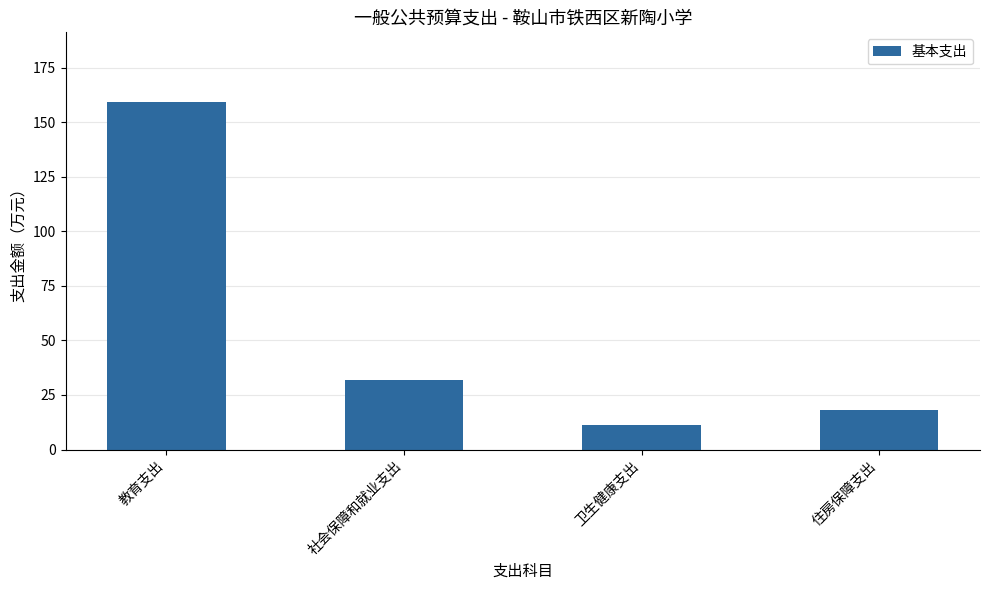

What value does the data have at 教育支出?

159.3